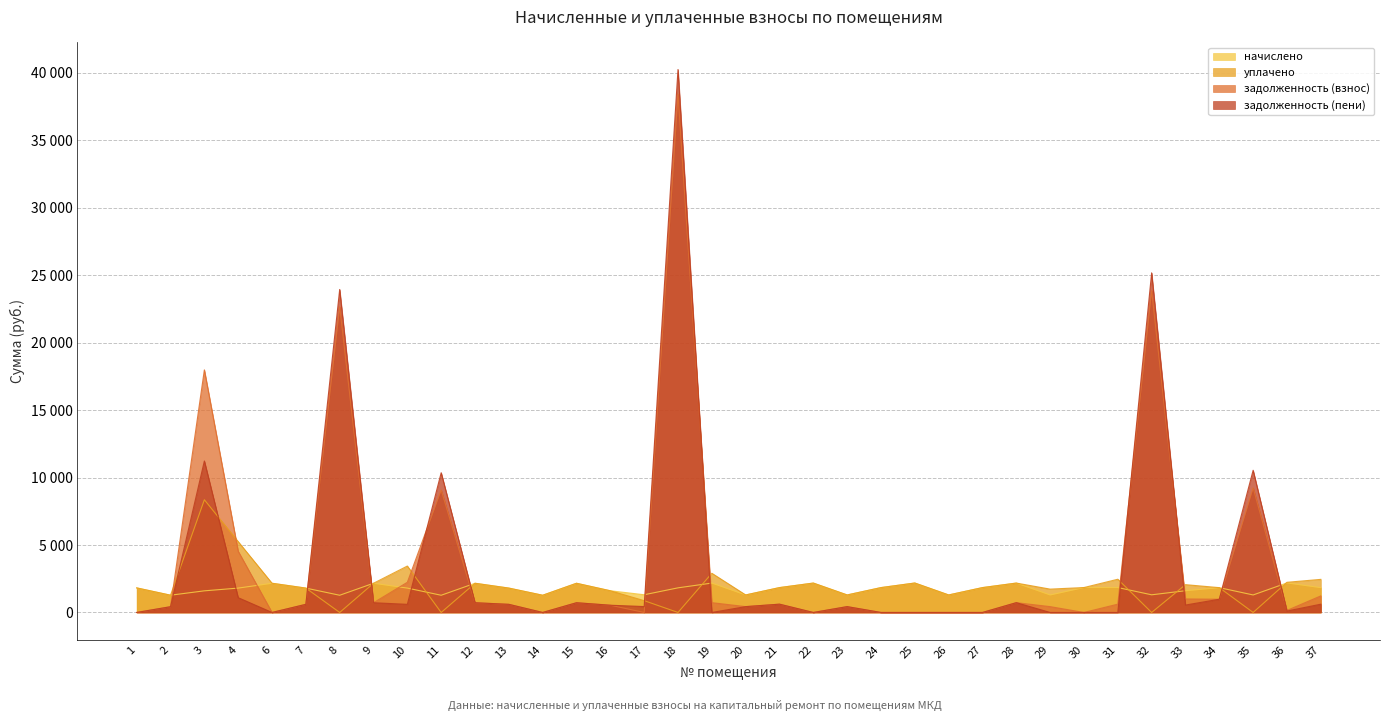

True or false: уплачено has a value of 2462.9 at 31.

True